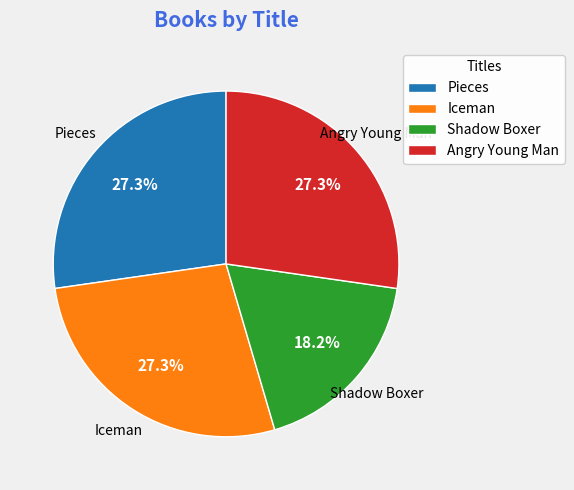

Does Shadow Boxer account for over 50% of the chart?

No